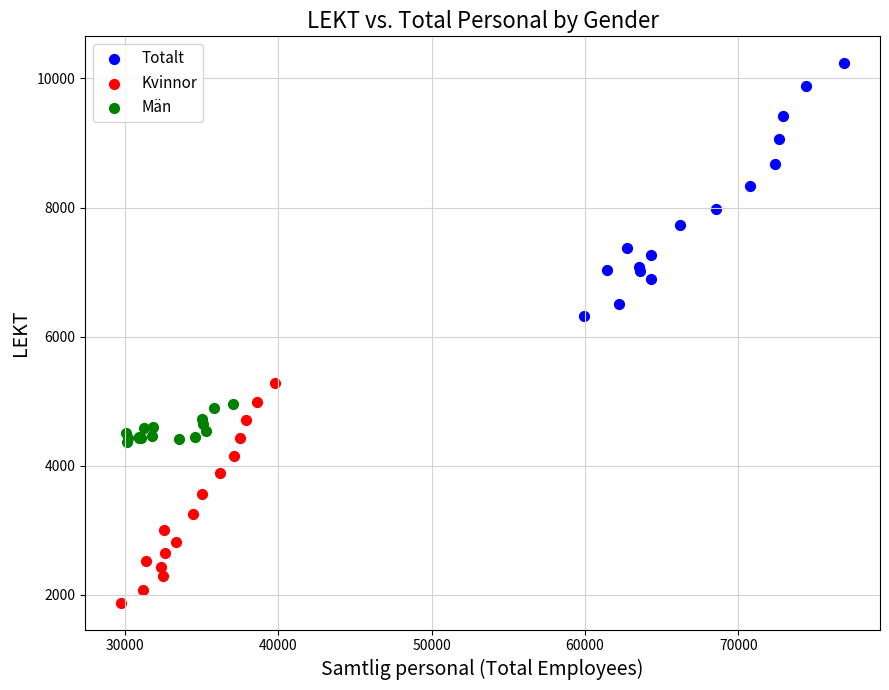

What are all the series names shown in the legend?

Totalt, Kvinnor, Män